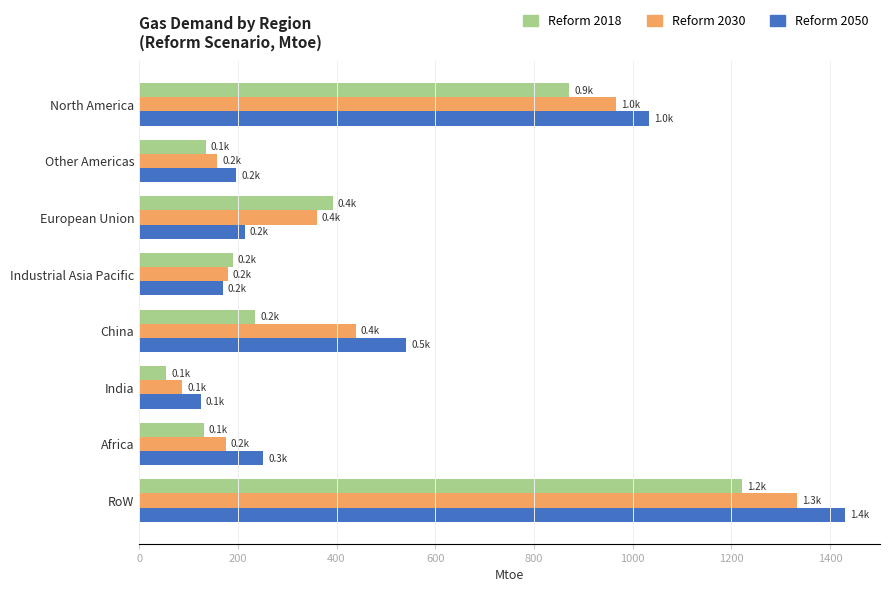

Is the value of Reform 2018 at European Union greater than the value of Reform 2030 at Africa?

Yes